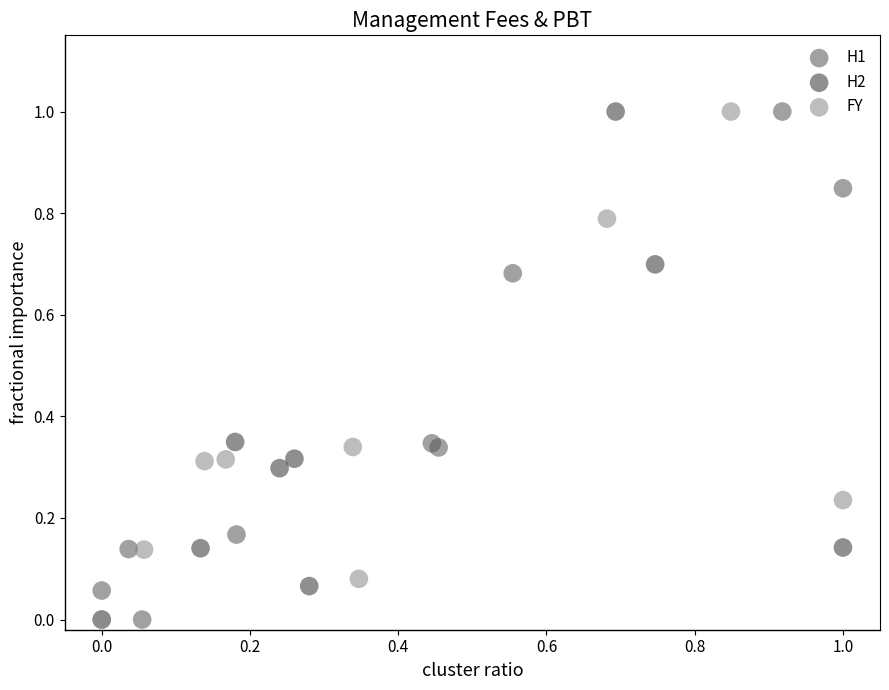

What are all the series names shown in the legend?

H1, H2, FY